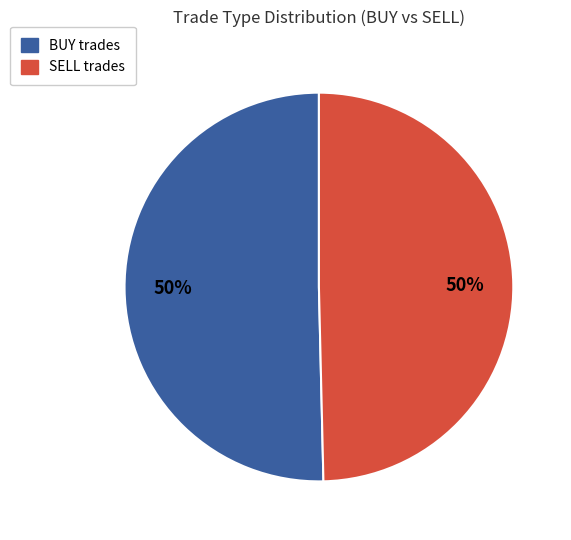

True or false: BUY accounts for 41% of the total.

False